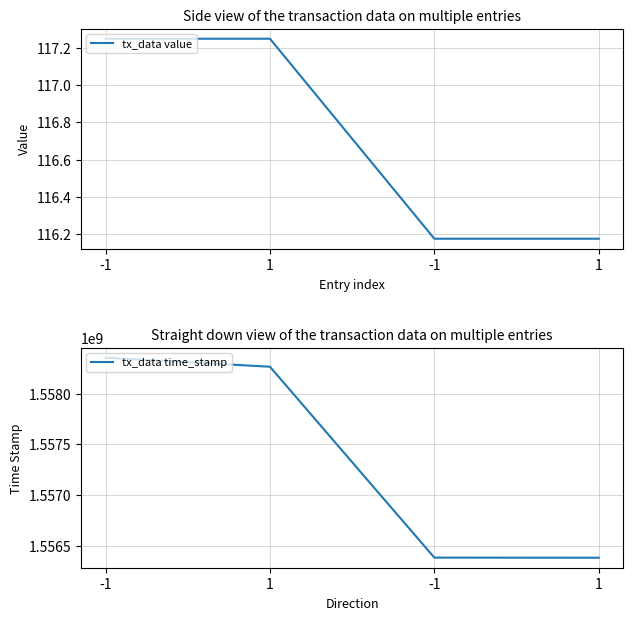

Rank the series at 1 from highest to lowest value.

tx_data time_stamp, tx_data value